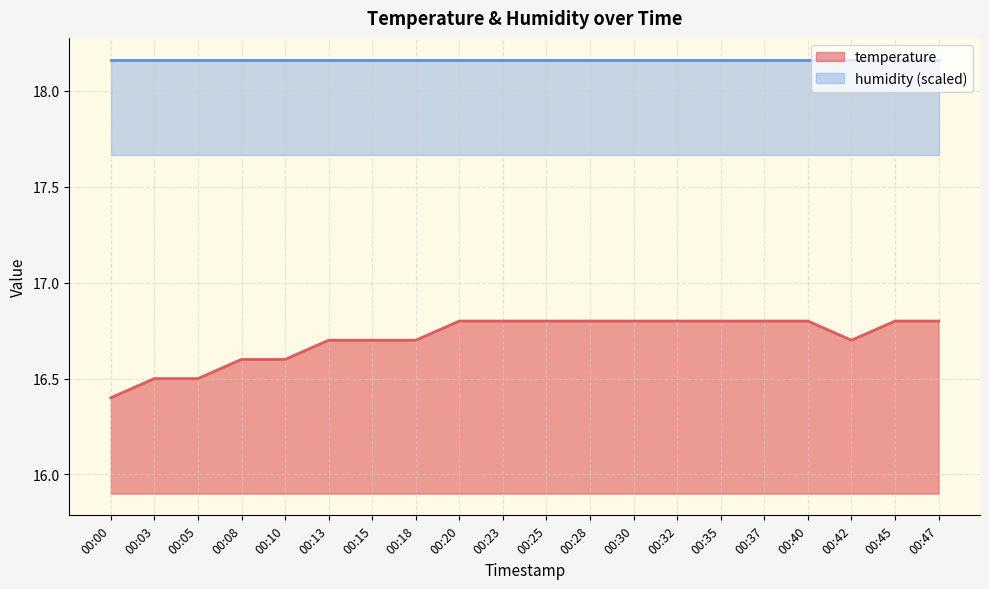

Count the number of categories in the chart.

20